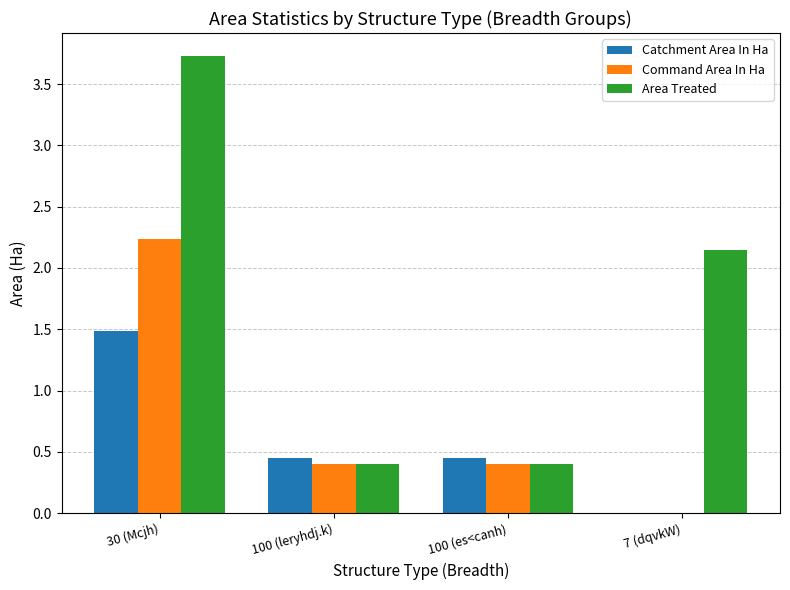

True or false: Command Area In Ha has a value of 0.8 at 7 (dqvkW).

False